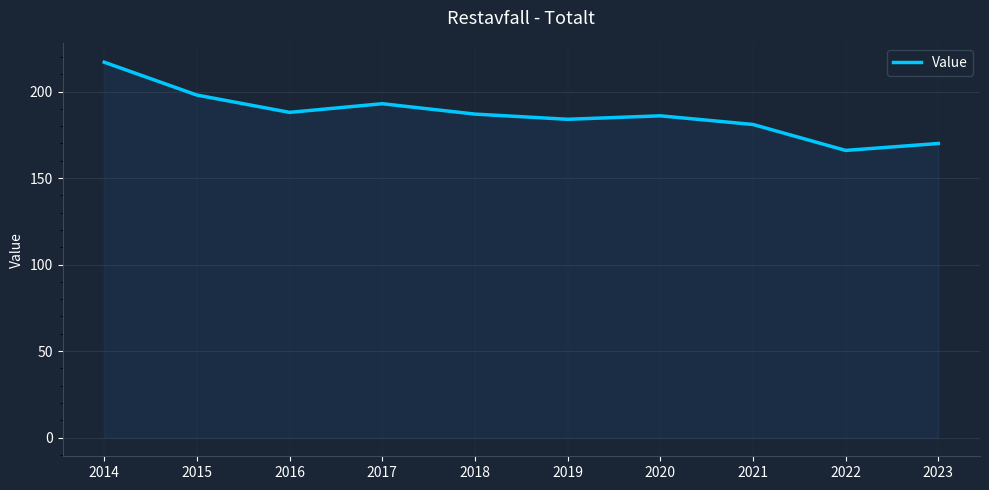

True or false: the data has more than 0 interior local peaks.

True